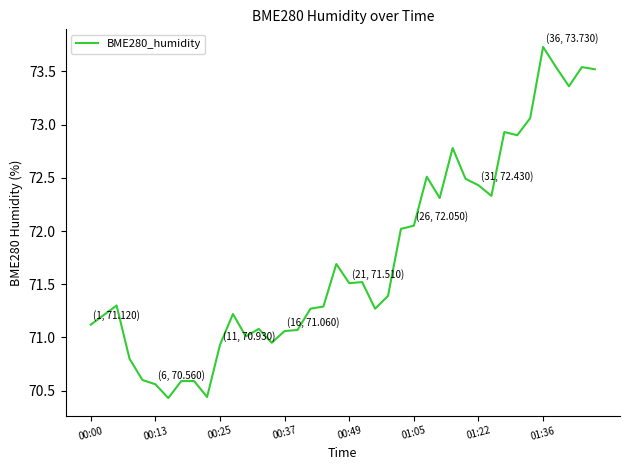

What is the difference between the maximum and minimum values?

3.3